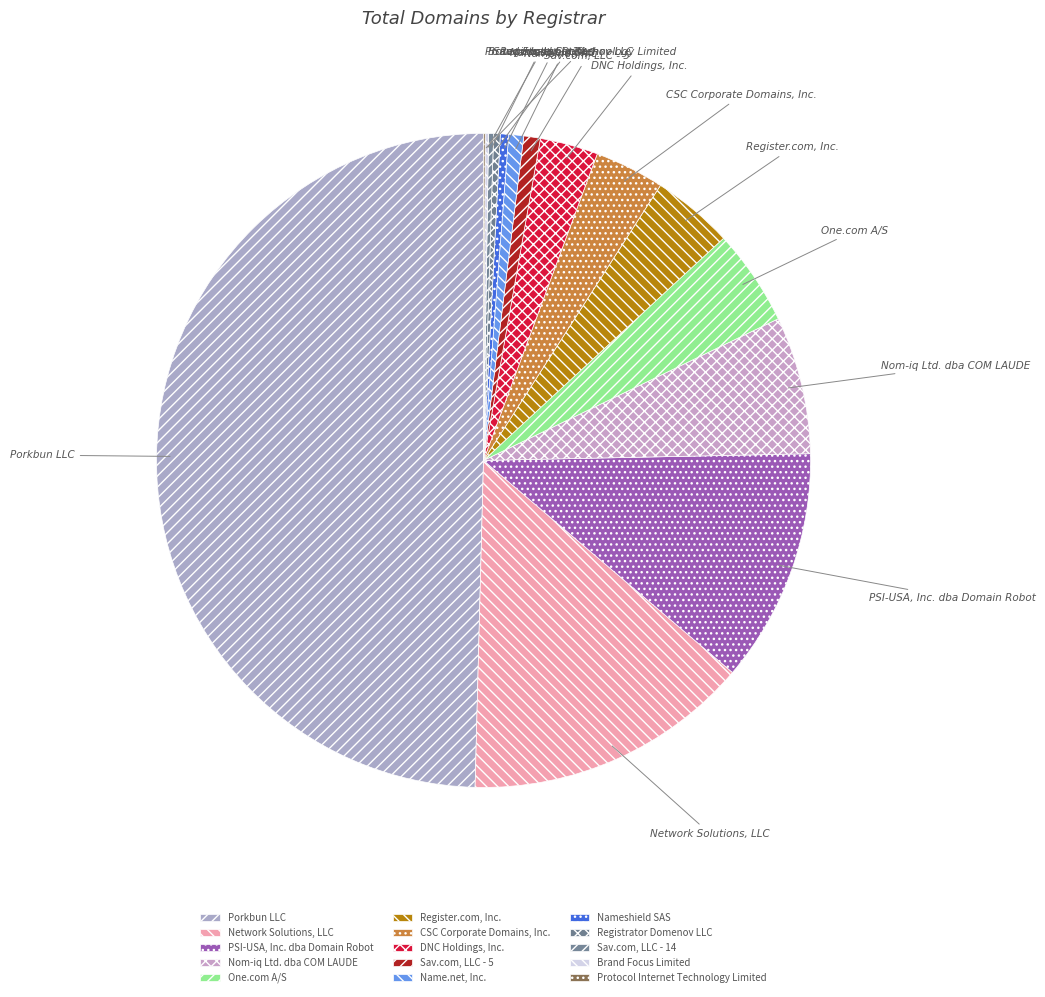

The PSI-USA, Inc. dba Domain Robot slice represents 12% of the pie. True or false?

True